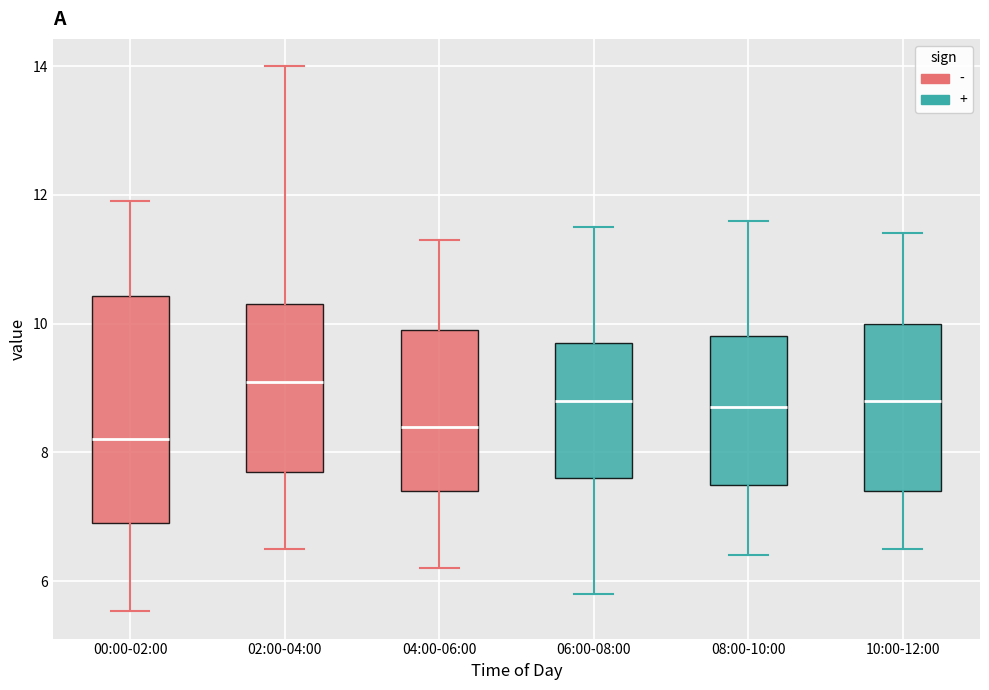

Reading left to right, transcribe this box plot: for each box, give where its median line is, the range the box spans, and where its two whiskers end, as read against the y-axis. The values are not printed on the chart, so give them approximately, as read against the axis.

00:00-02:00: median 8.2, box 7.0 to 10.4, whiskers 5.6 to 12.0
02:00-04:00: median 9.2, box 7.8 to 10.4, whiskers 6.6 to 14.0
04:00-06:00: median 8.4, box 7.4 to 10.0, whiskers 6.2 to 11.4
06:00-08:00: median 8.8, box 7.6 to 9.8, whiskers 5.8 to 11.6
08:00-10:00: median 8.8, box 7.6 to 9.8, whiskers 6.4 to 11.6
10:00-12:00: median 8.8, box 7.4 to 10.0, whiskers 6.6 to 11.4